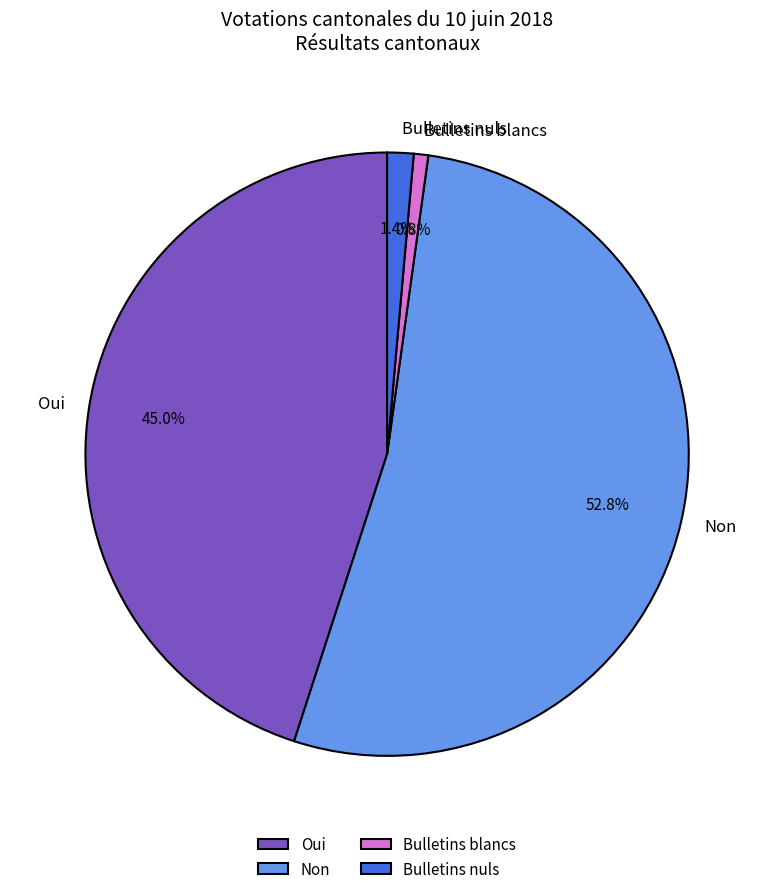

Count the number of slices in the pie.

4